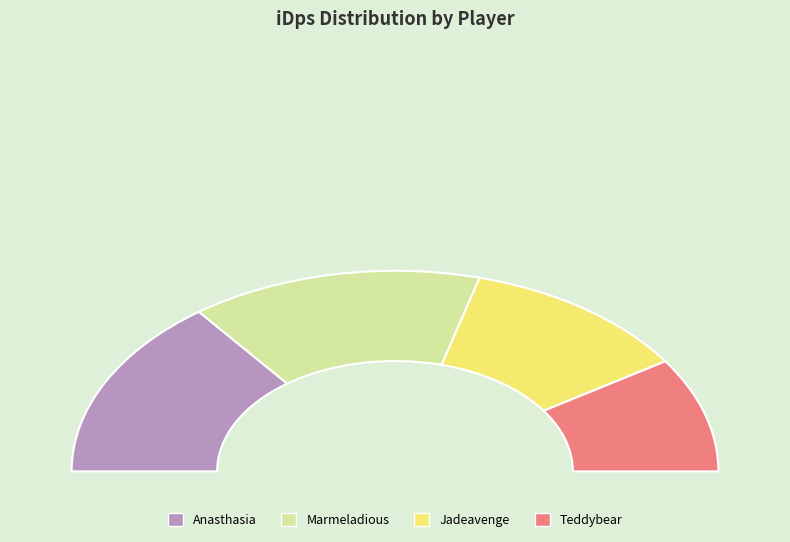

The Anasthasia slice represents 36% of the pie. True or false?

False